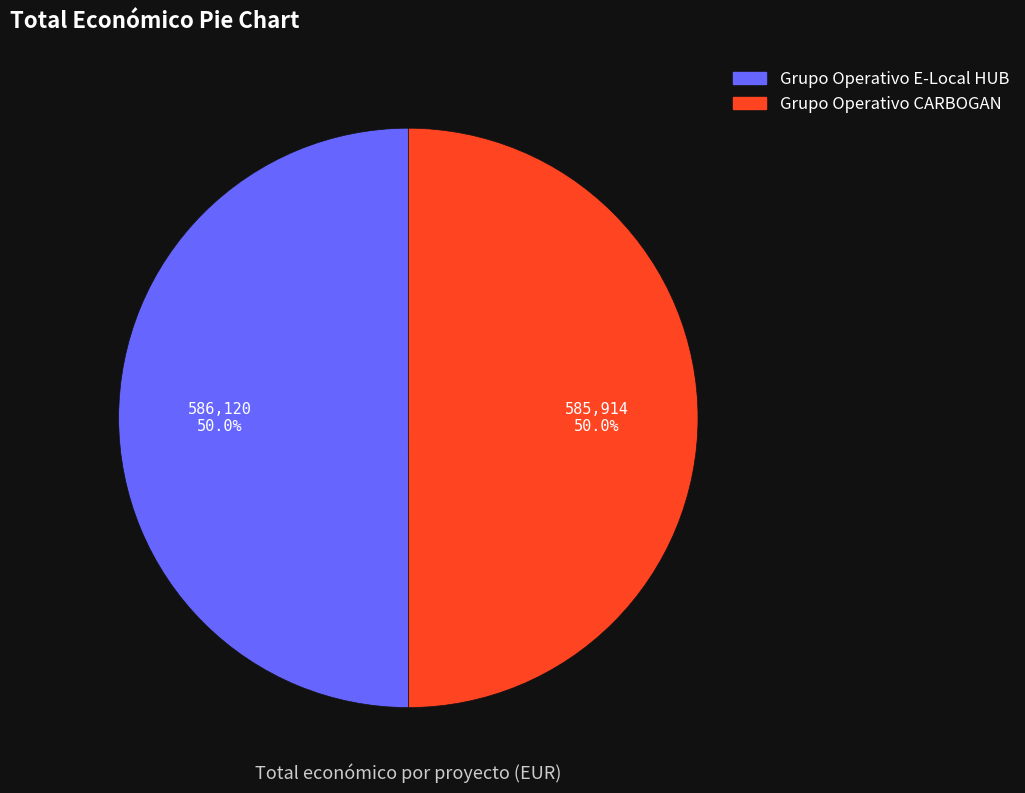

Do Grupo Operativo CARBOGAN and Grupo Operativo E-Local HUB together represent more than half of the pie?

Yes